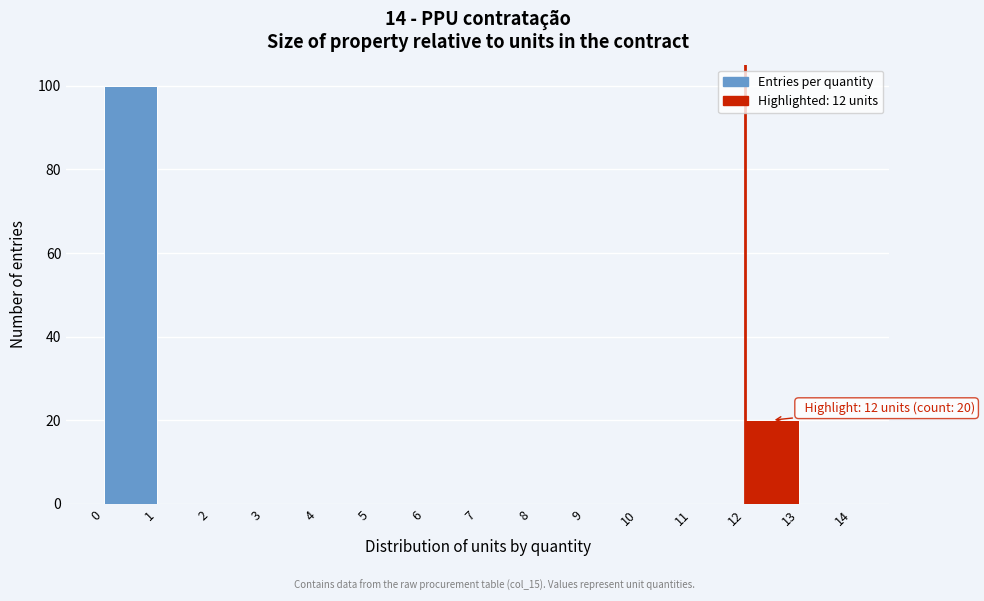

Over which range of the x-axis is the bar tallest?

0 to 1